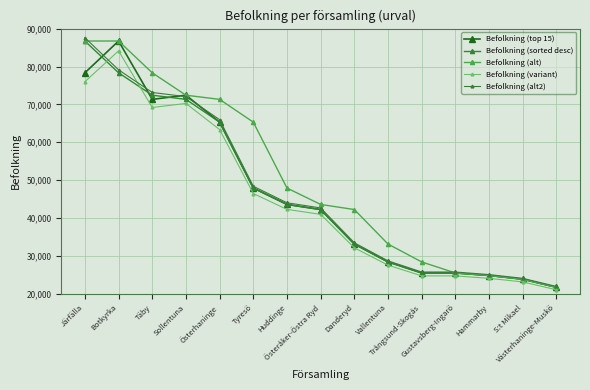

Where is Befolkning (variant) nearest to the value 52609?

Tyresö